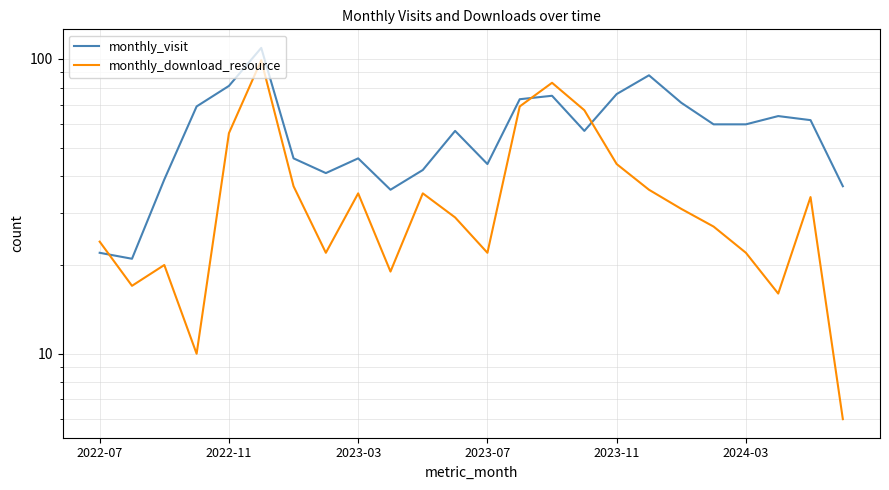

What is the value of the monthly_visit point at the 14th from the left?

73